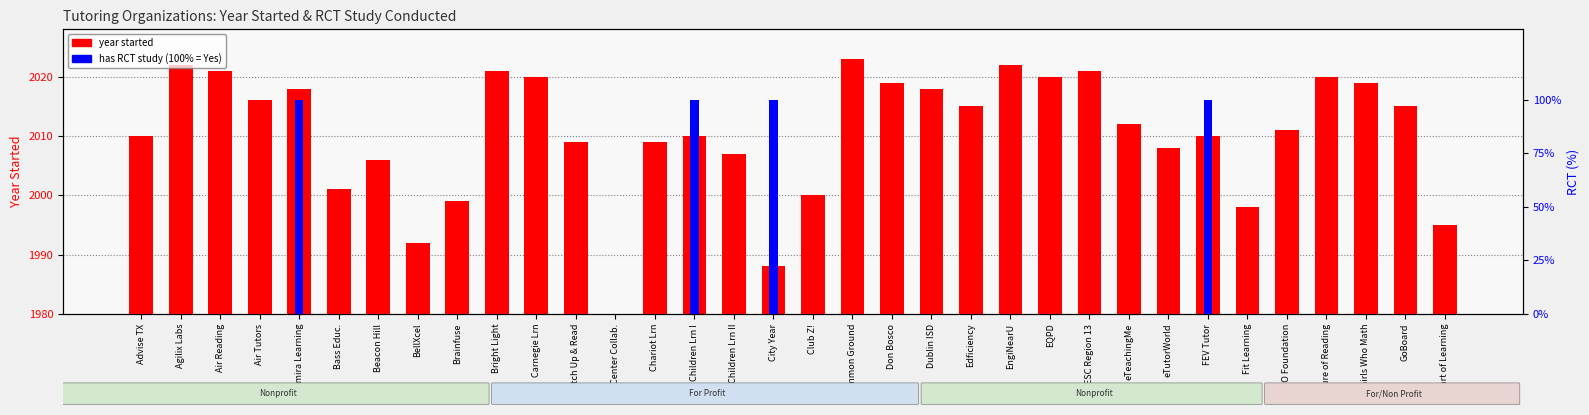

What is the greatest value displayed?

2023